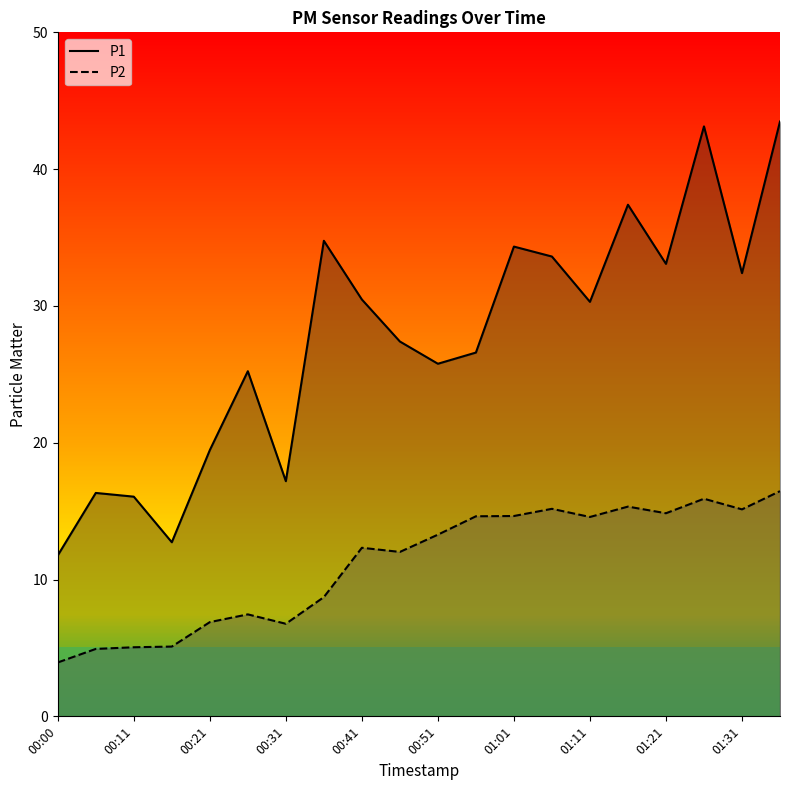

What is the value of the P2 point at the 5th from the left?

6.8